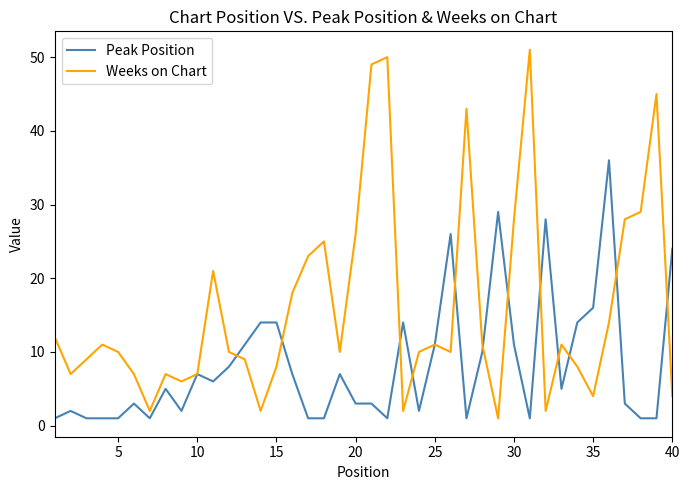

Which series has the largest total across all categories?

Weeks on Chart